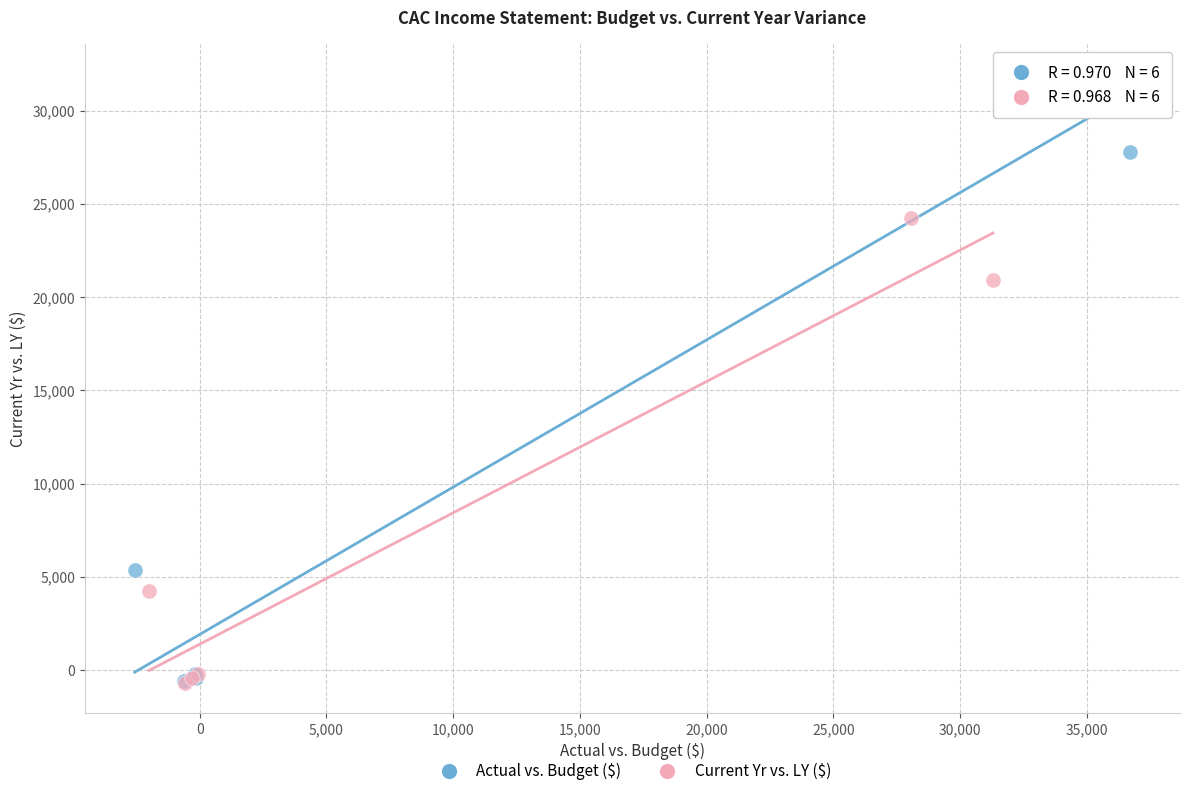

Which series has the largest Y range (max minus min)?

Actual vs. Budget ($)